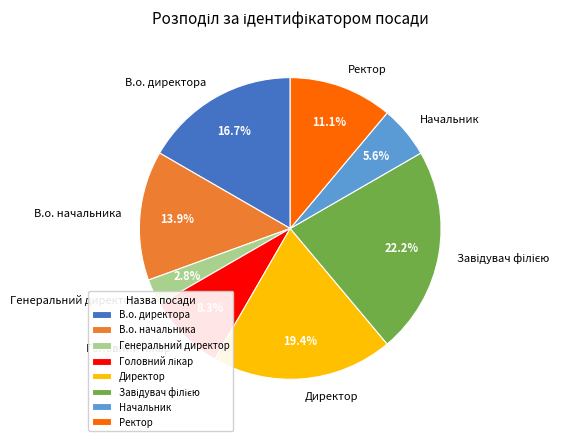

Is there a majority slice in this chart?

No